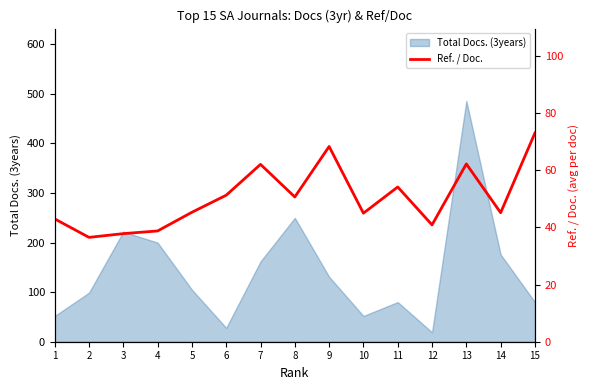

Is it true that the value at 2 is 36.5?

True